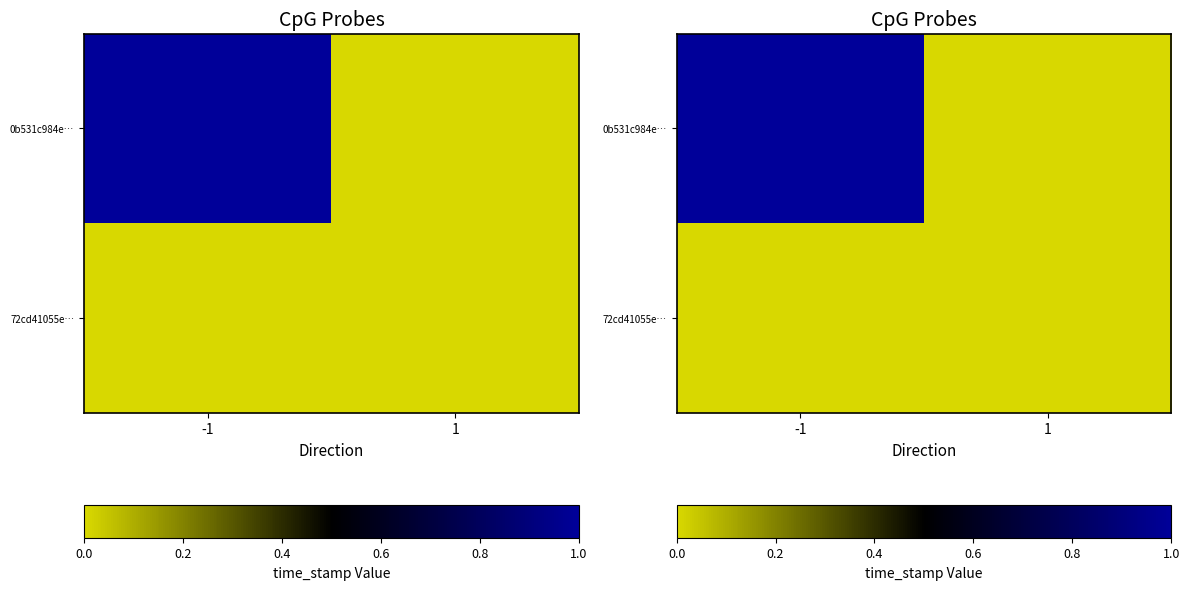

Is the value of 0b531c984e… at 1 greater than the value of 72cd41055e… at 1?

No